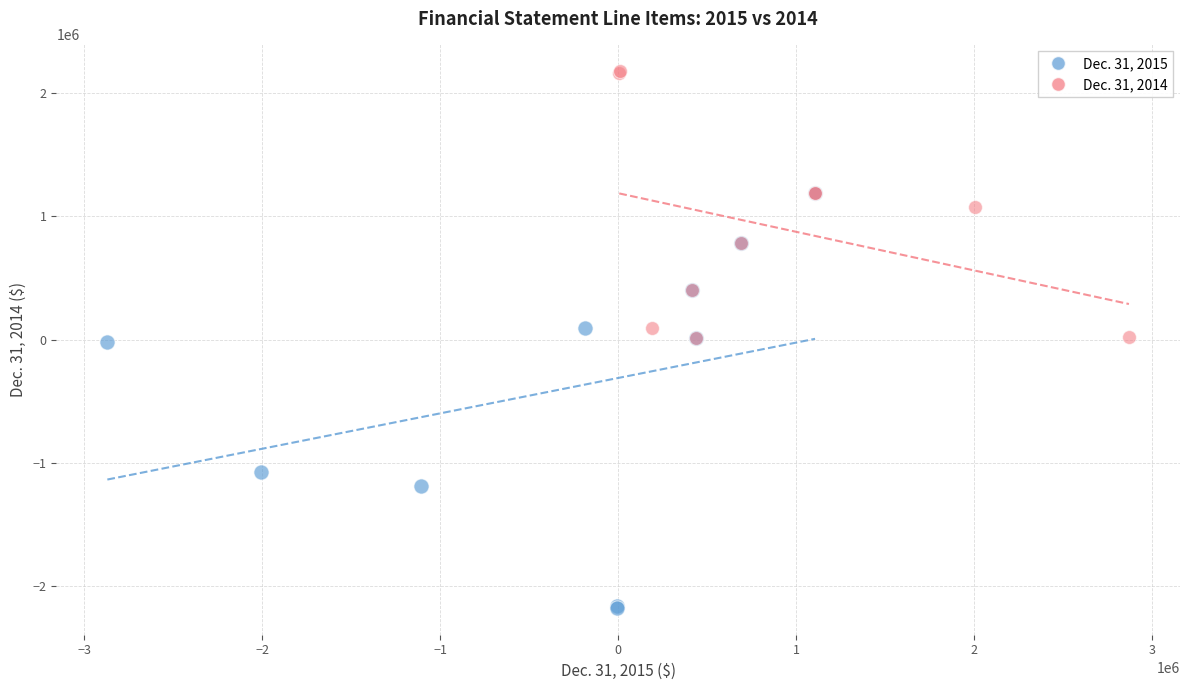

Which series contains the highest Y value?

Dec. 31, 2014